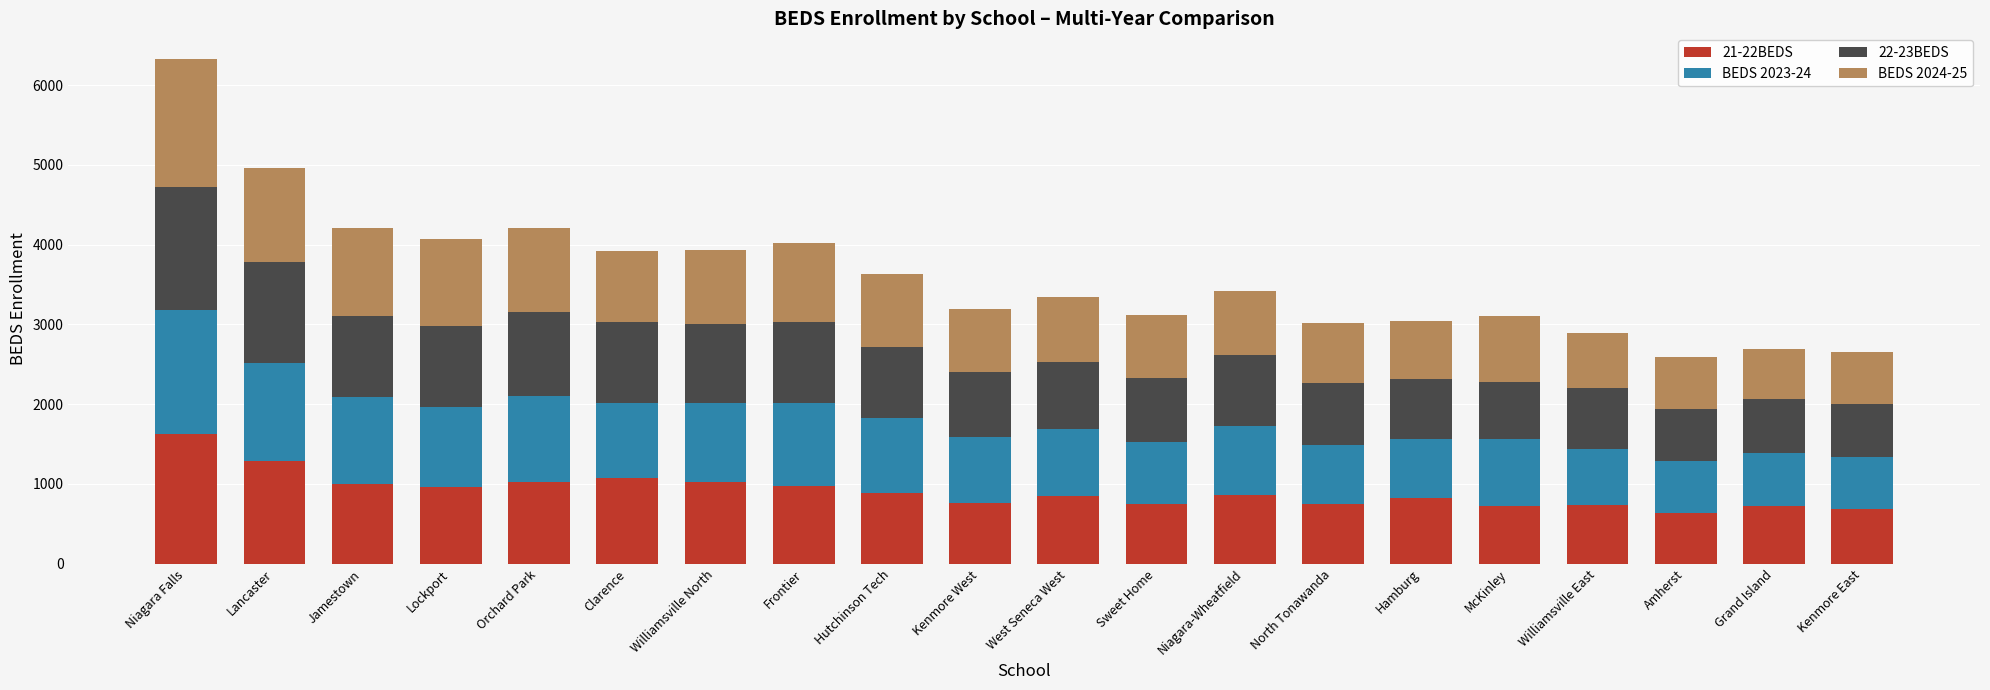

At which category is the sum across all series the highest?

Niagara Falls